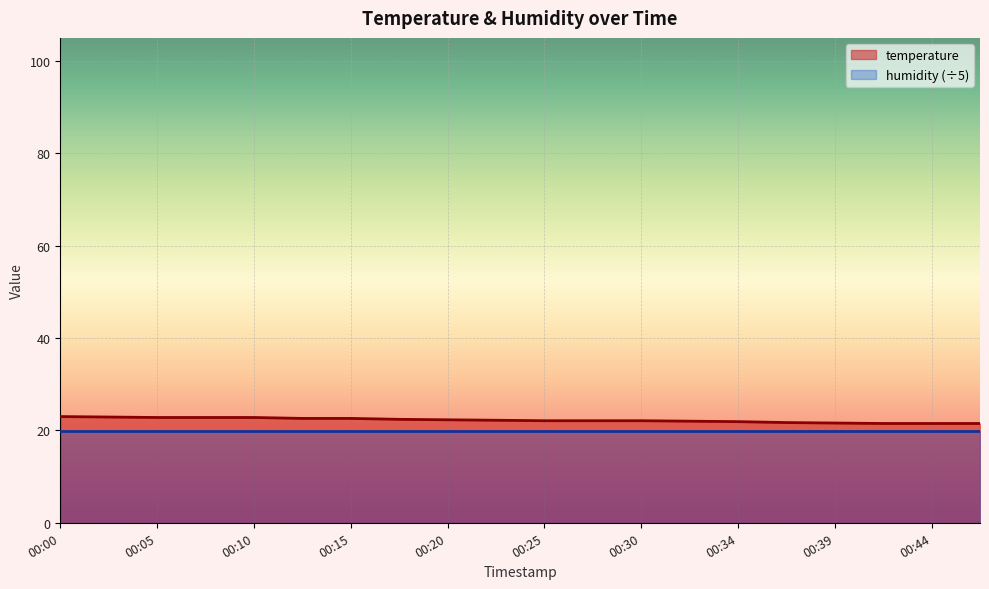

At which category does the chart reach its minimum across all series?

00:42